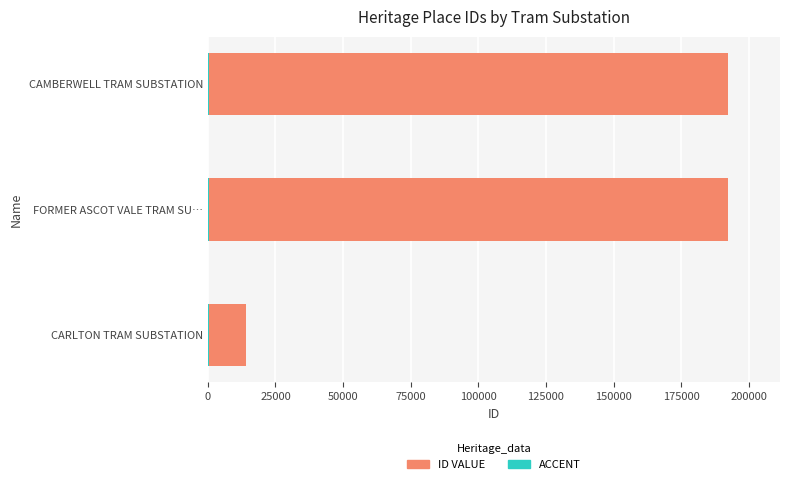

True or false: ID has a value of 192286.0 at CAMBERWELL TRAM SUBSTATION.

True